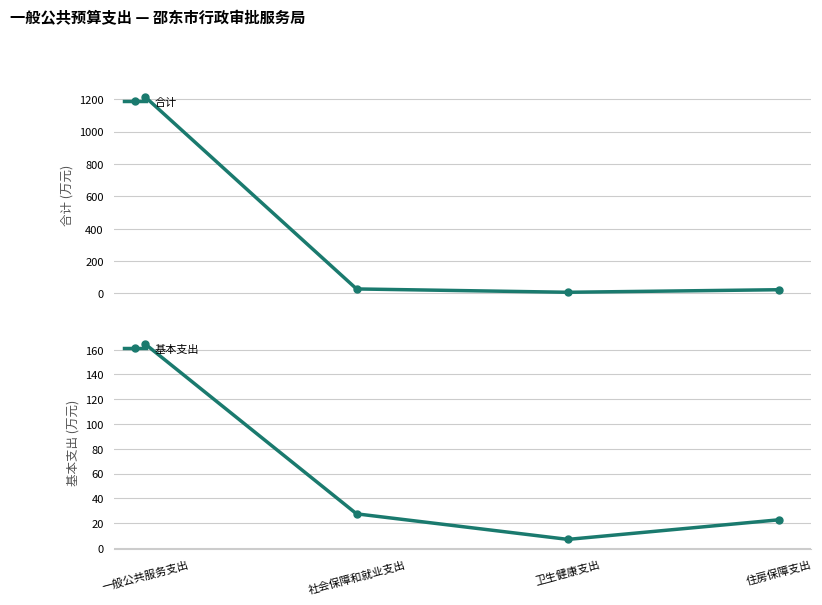

Which series has the largest range (max minus min)?

合计